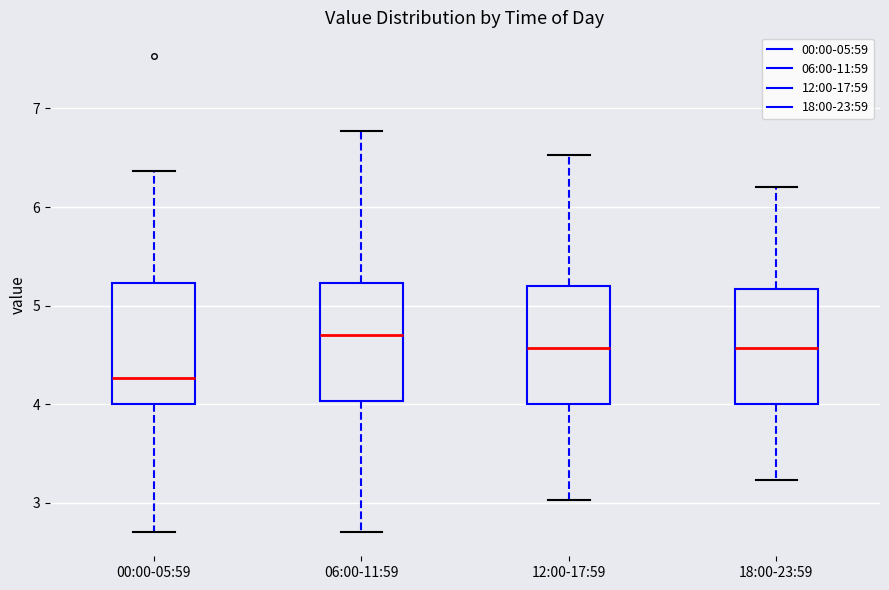

Which box's median line is the lowest?

00:00-05:59